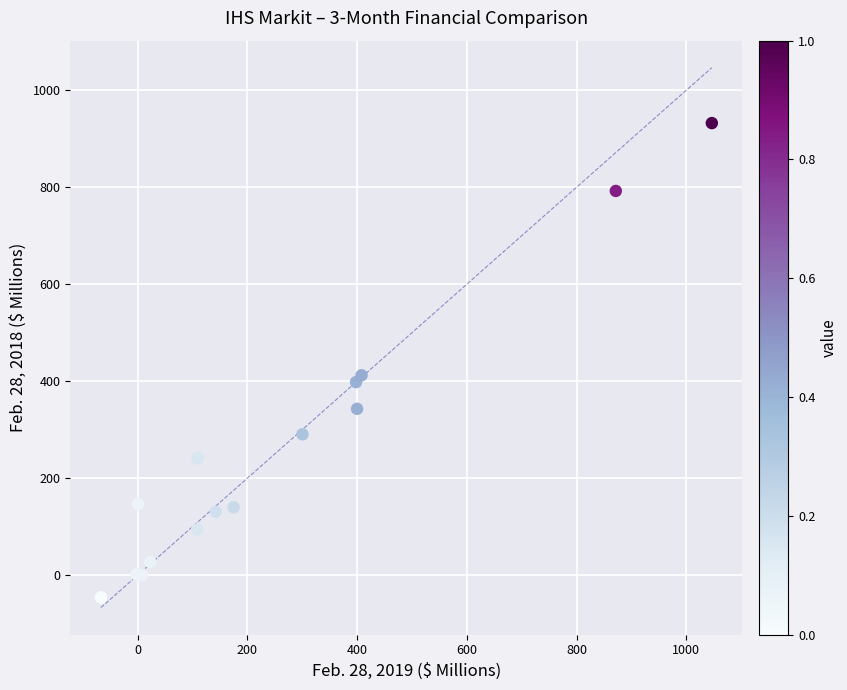

What Y value in the scatter plot is closest to 442?

412.1